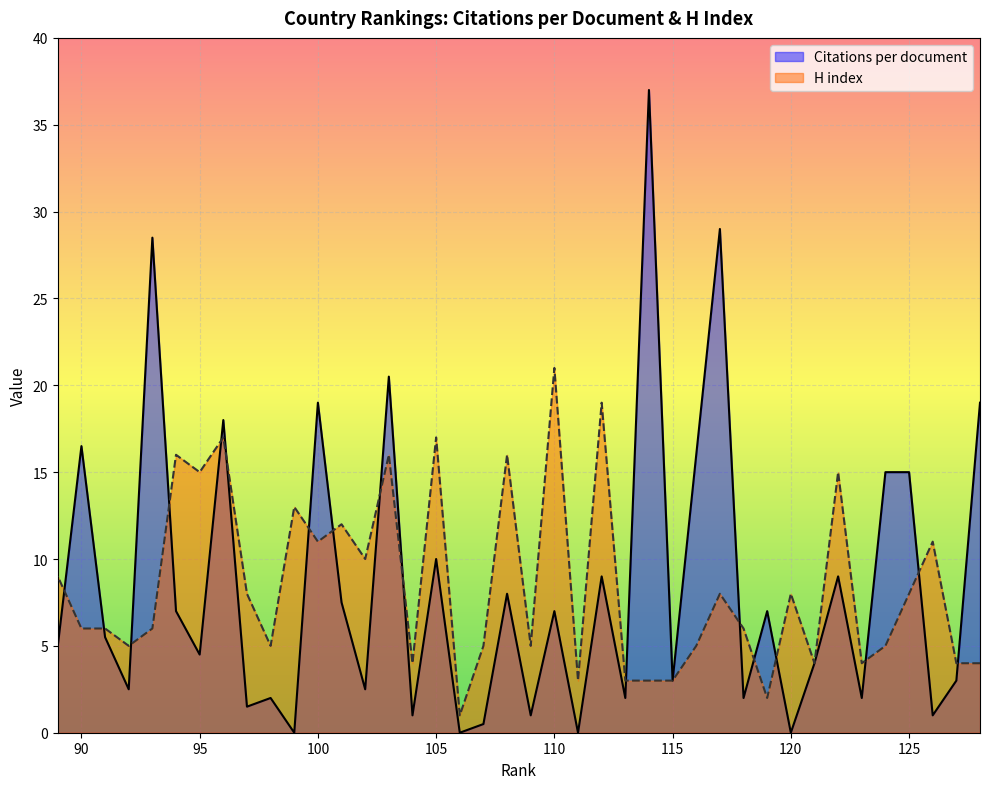

How many values in the H index series exceed 6?

19